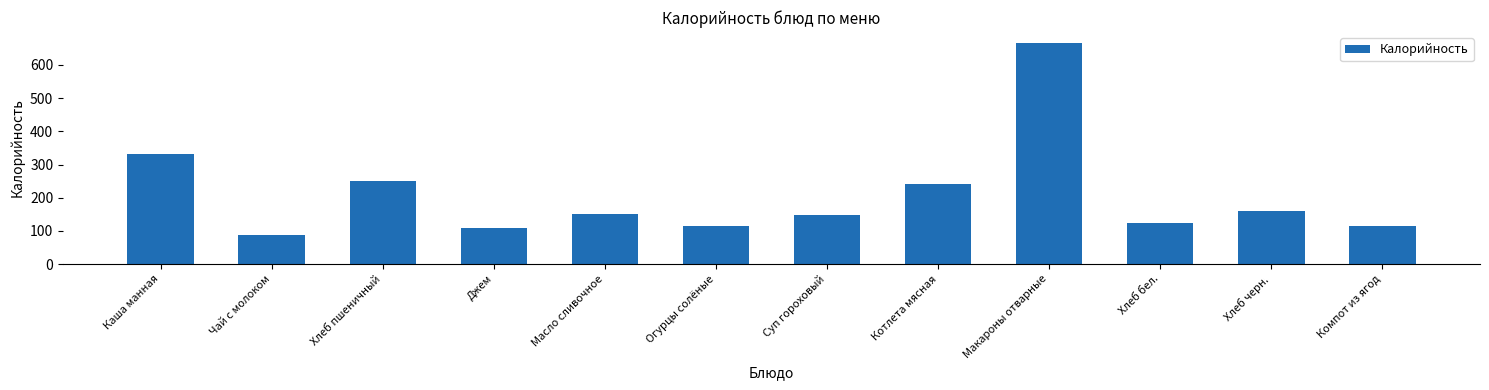

Where does the data first go above 150?

Каша манная